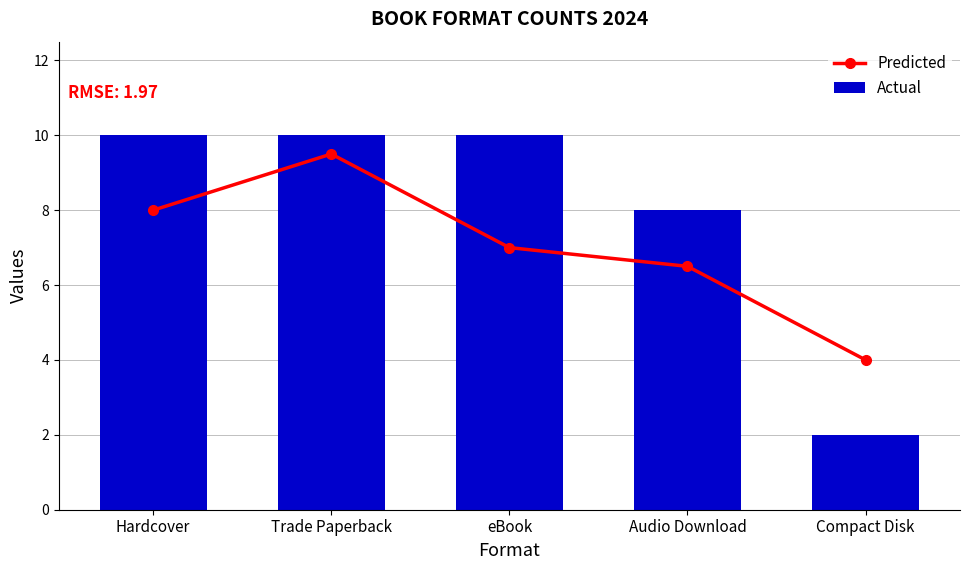

Reading left to right, transcribe all the data shown in this chart.

Predicted: 8.0	9.5	7.0	6.5	4.0
Actual: 10.0	10.0	10.0	8.0	2.0